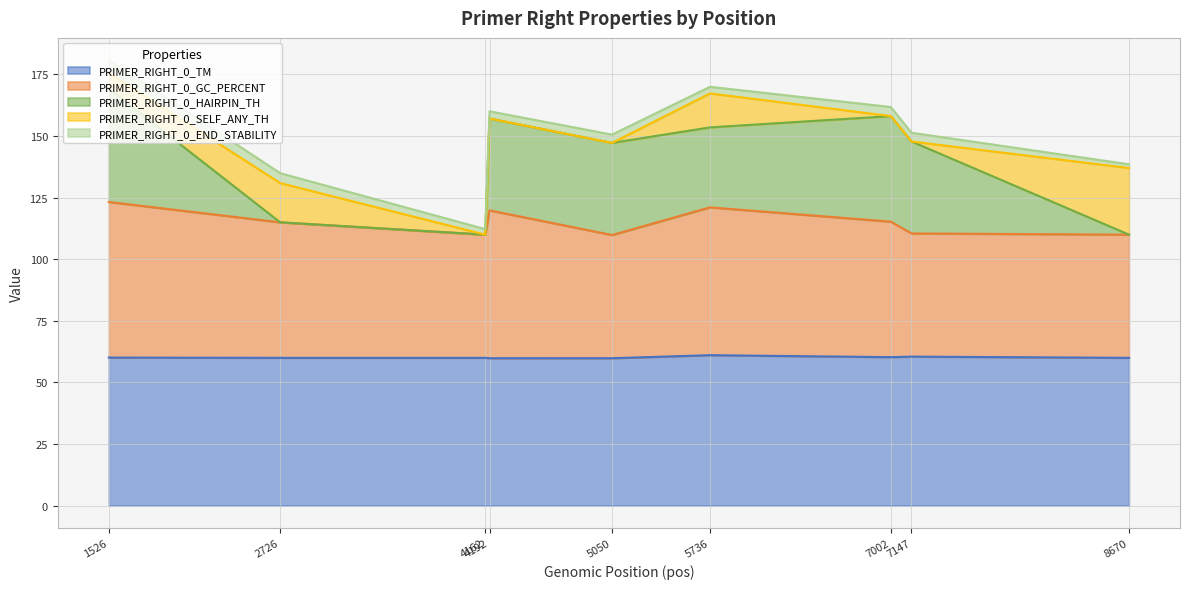

True or false: PRIMER_RIGHT_0_END_STABILITY has a value of 5.2 at 1526.

True